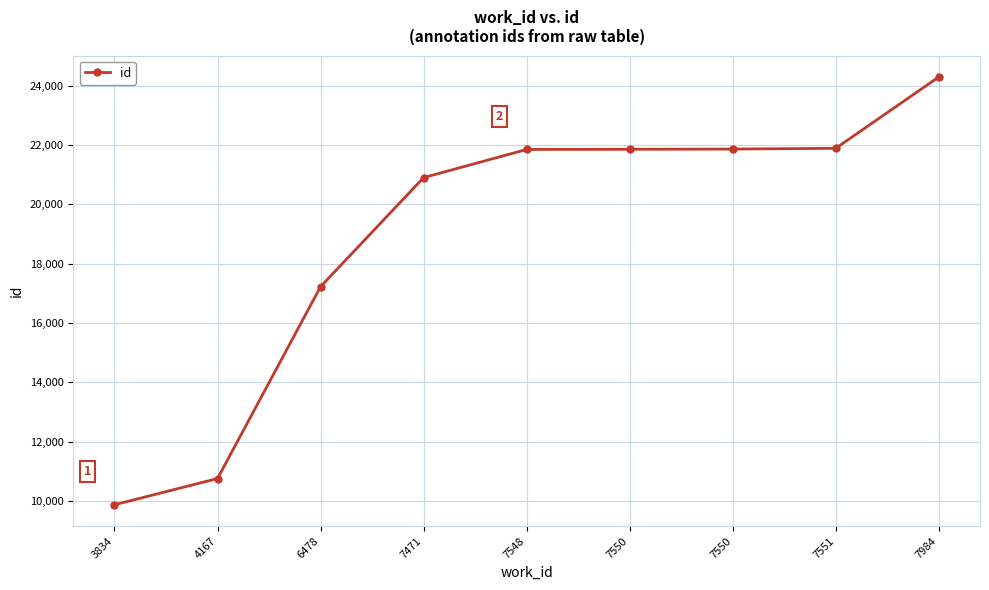

Does the chart have visible grid lines?

Yes